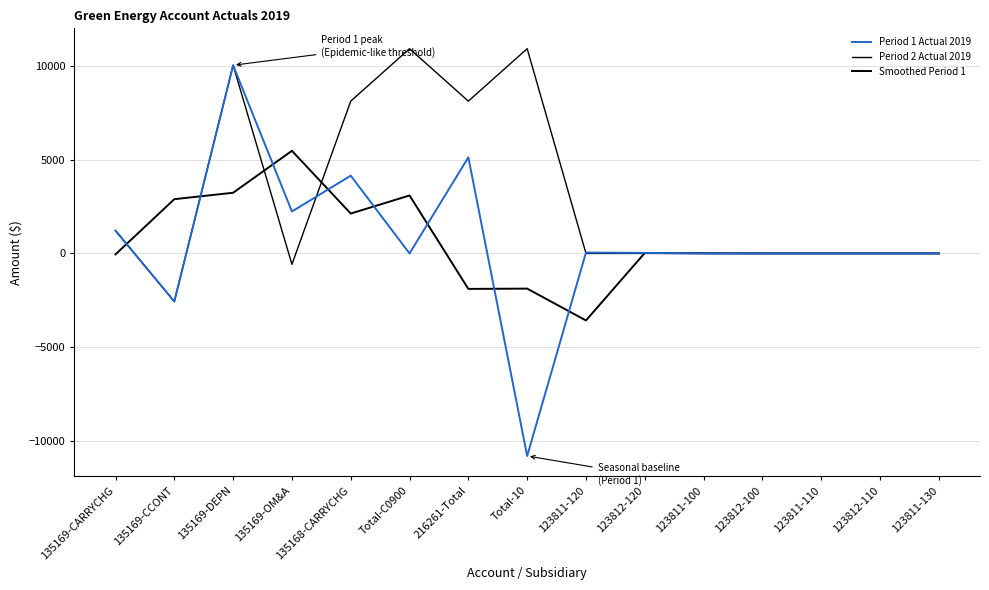

What is the difference between the second highest and minimum values in the Period 2 Actual 2019 series?

13509.2